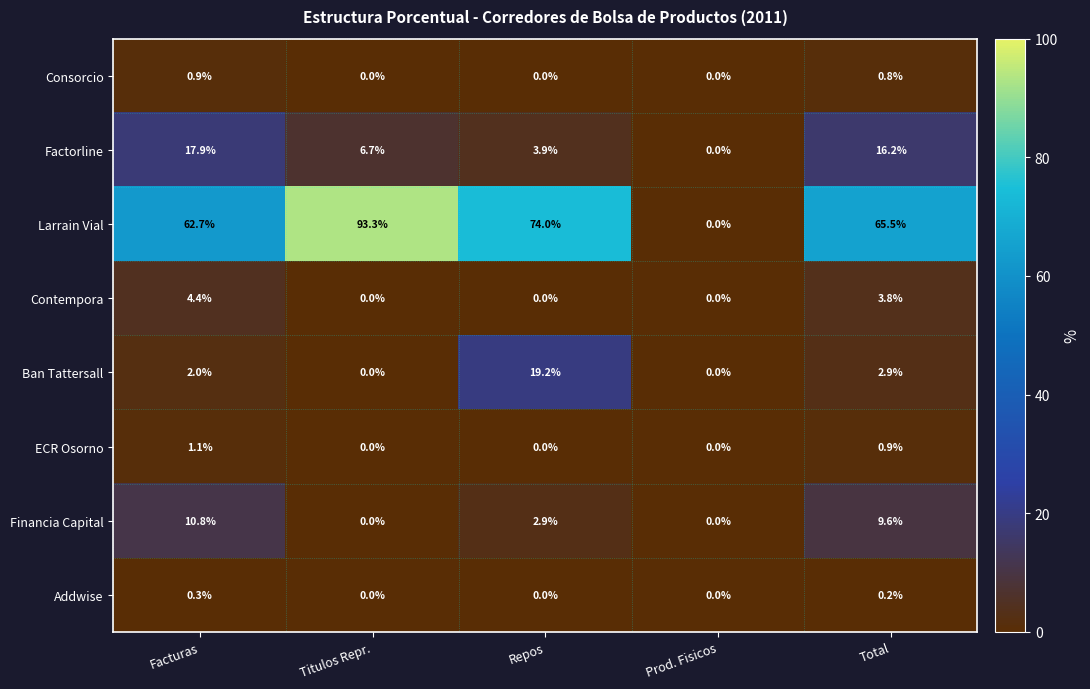

The Addwise series shows 0.0 at Repos. True or false?

True